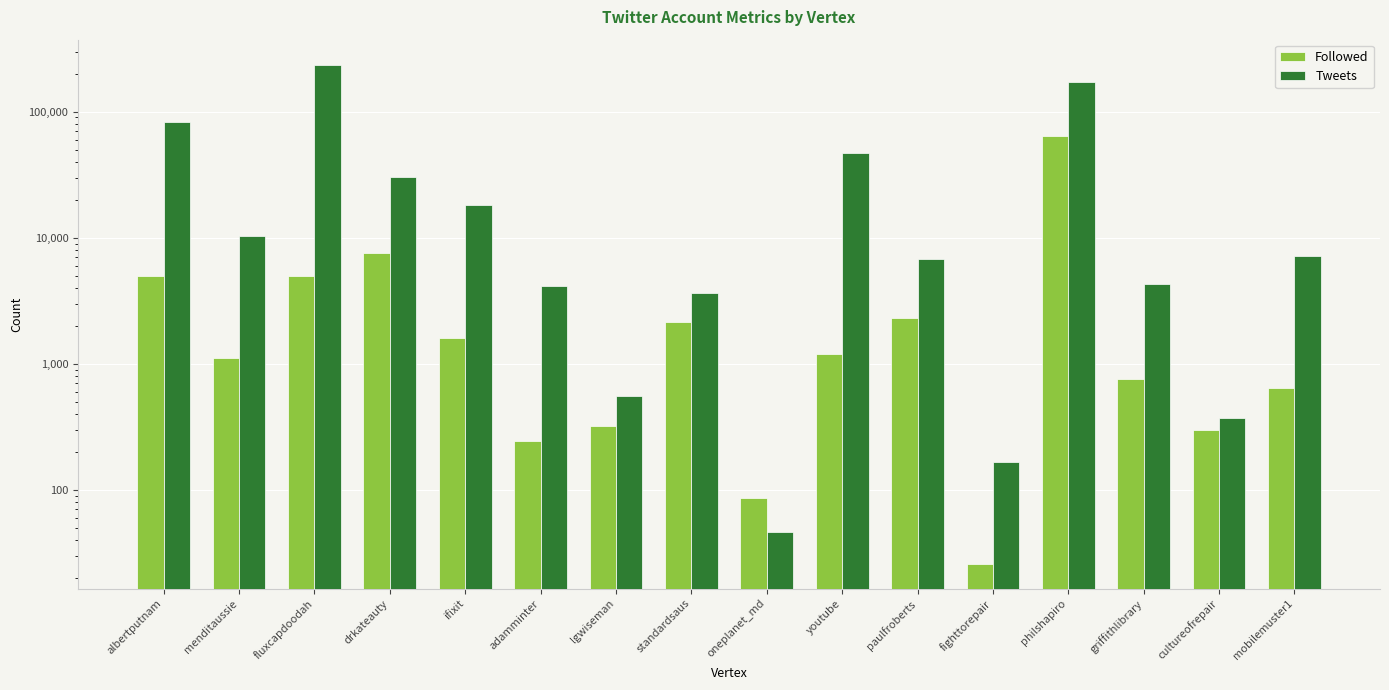

Rank the series by their average value, from highest to lowest.

Tweets, Followed